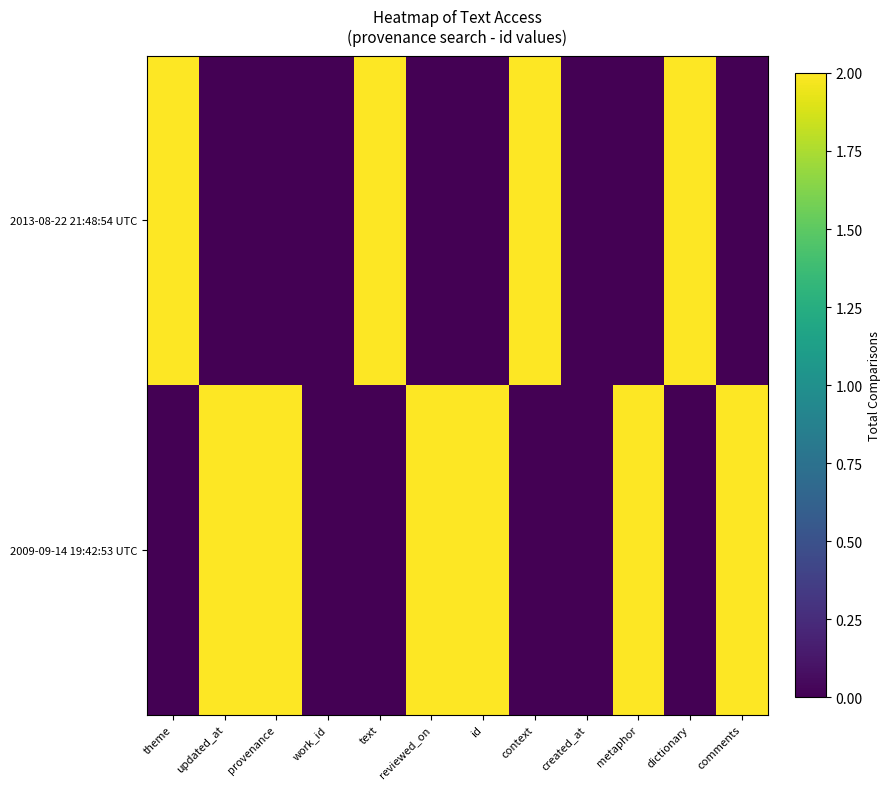

Reading left to right, what are all the values shown in this chart?

2013-08-22 21:48:54 UTC: theme=2.0	updated_at=0.0	provenance=0.0	work_id=0.0	text=2.0	reviewed_on=0.0	id=0.0	context=2.0	created_at=0.0	metaphor=0.0	dictionary=2.0	comments=0.0
2009-09-14 19:42:53 UTC: theme=0.0	updated_at=2.0	provenance=2.0	work_id=0.0	text=0.0	reviewed_on=2.0	id=2.0	context=0.0	created_at=0.0	metaphor=2.0	dictionary=0.0	comments=2.0